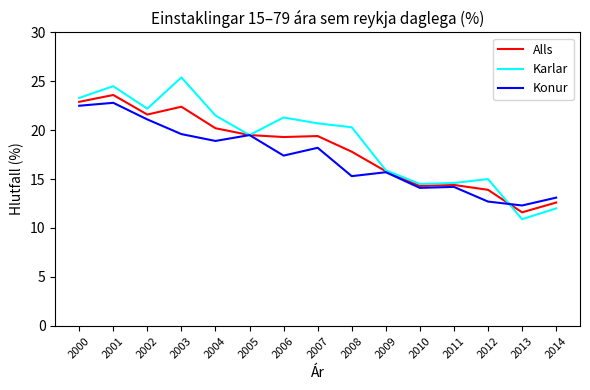

Which category has the highest value across all series?

2003